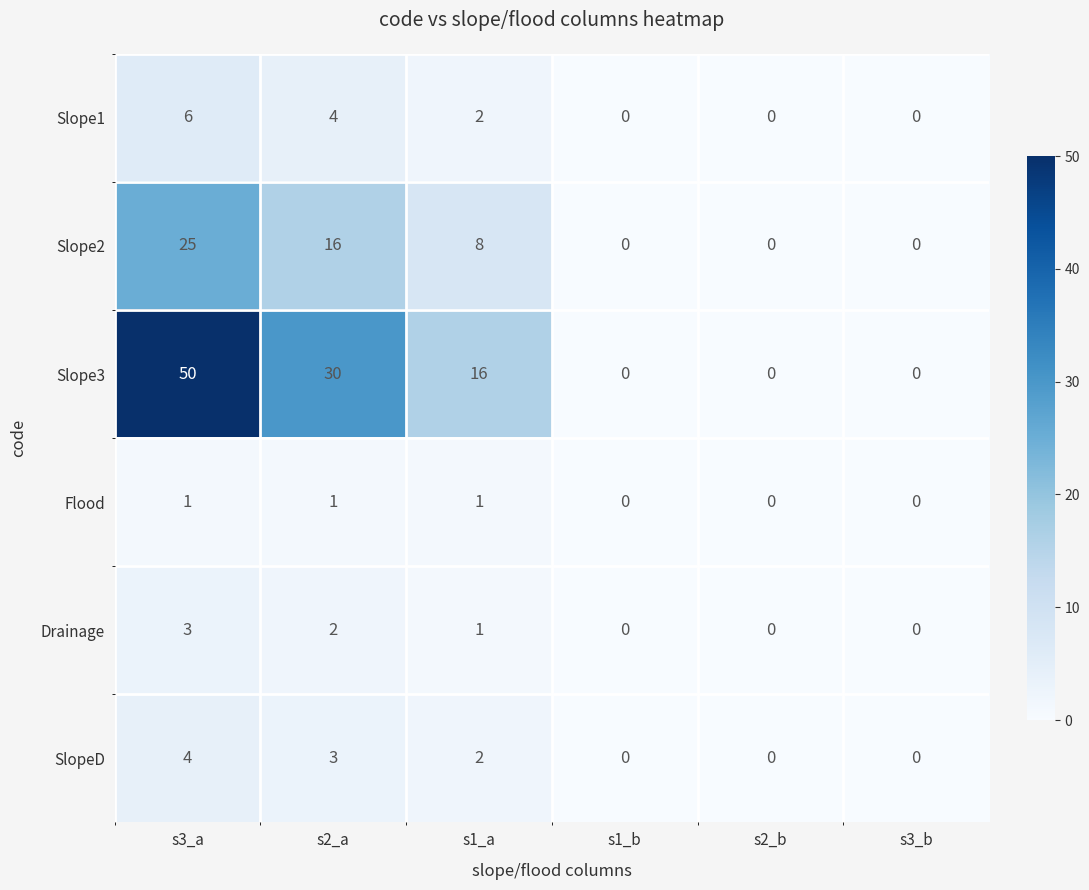

At which label is Drainage closest to 1?

s1_a